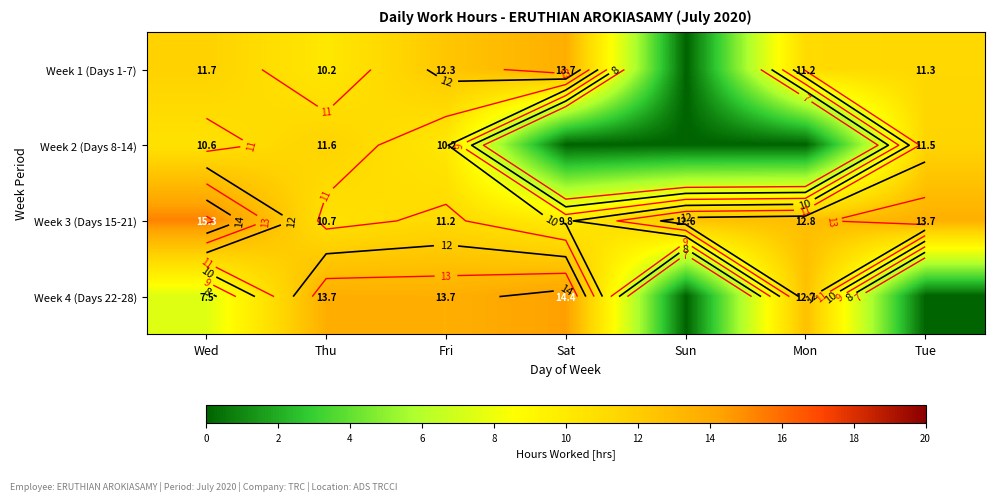

The value of Week 4 (Days 22-28) at Mon is 5.3. True or false?

False